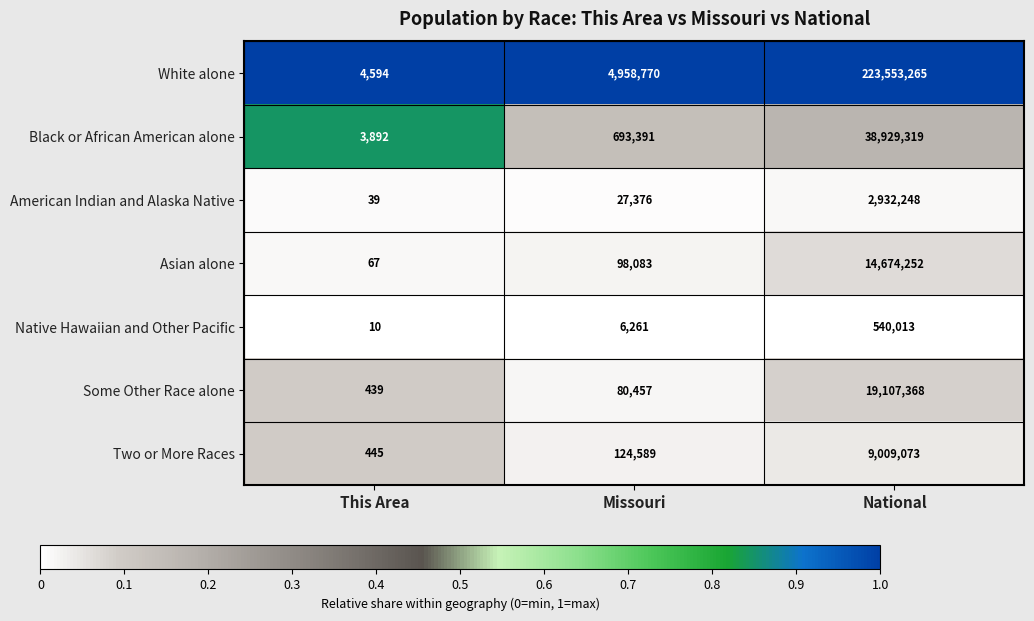

Reading left to right, what are all the values shown in this chart?

White alone: 4594	4958770	223553265
Black or African American alone: 3892	693391	38929319
American Indian and Alaska Native: 39	27376	2932248
Asian alone: 67	98083	14674252
Native Hawaiian and Other Pacific: 10	6261	540013
Some Other Race alone: 439	80457	19107368
Two or More Races: 445	124589	9009073